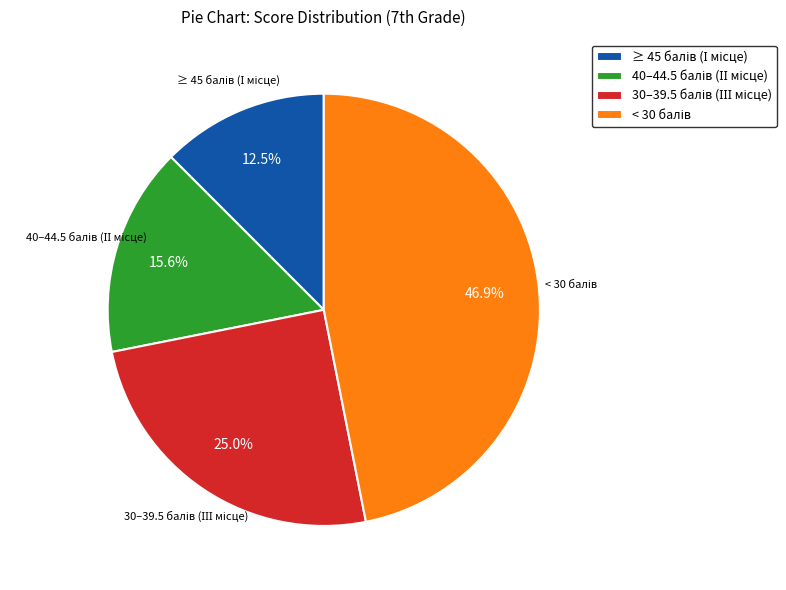

How many slices are in this pie chart?

4